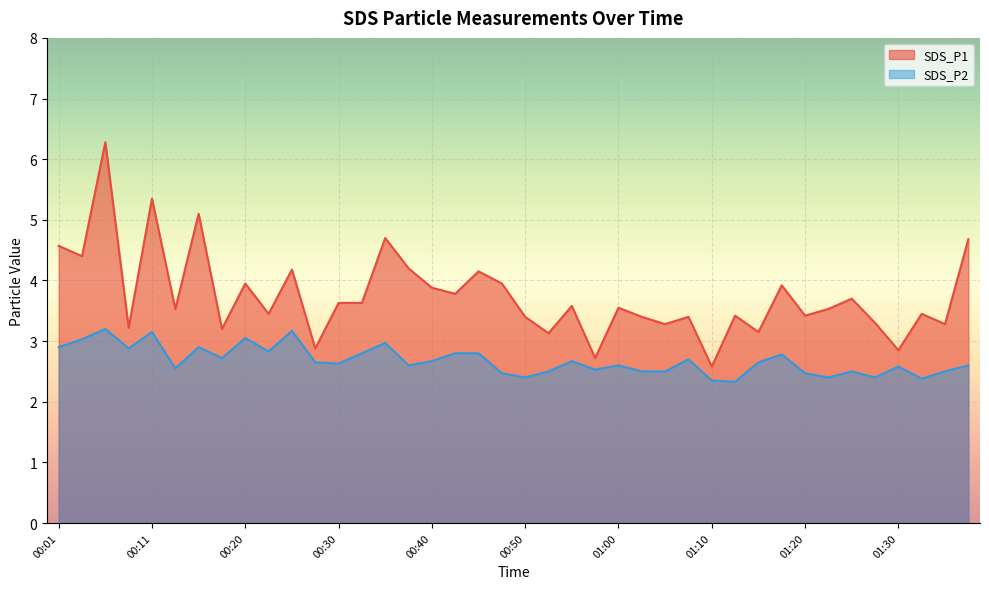

What is the average value of the SDS_P1 series?

3.7